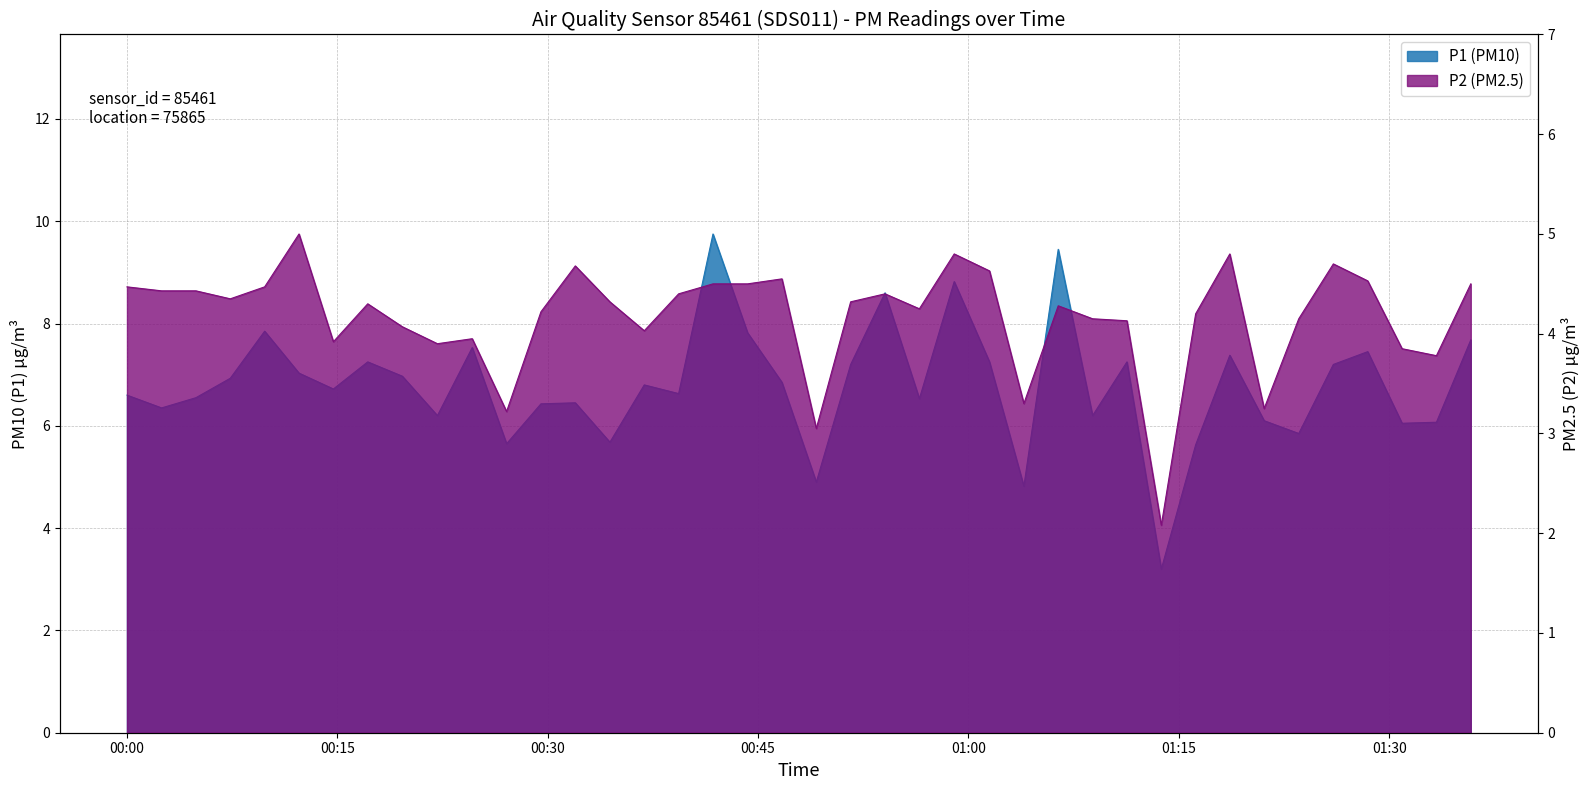

Is it true that P1 equals 4.8 at 22?

False